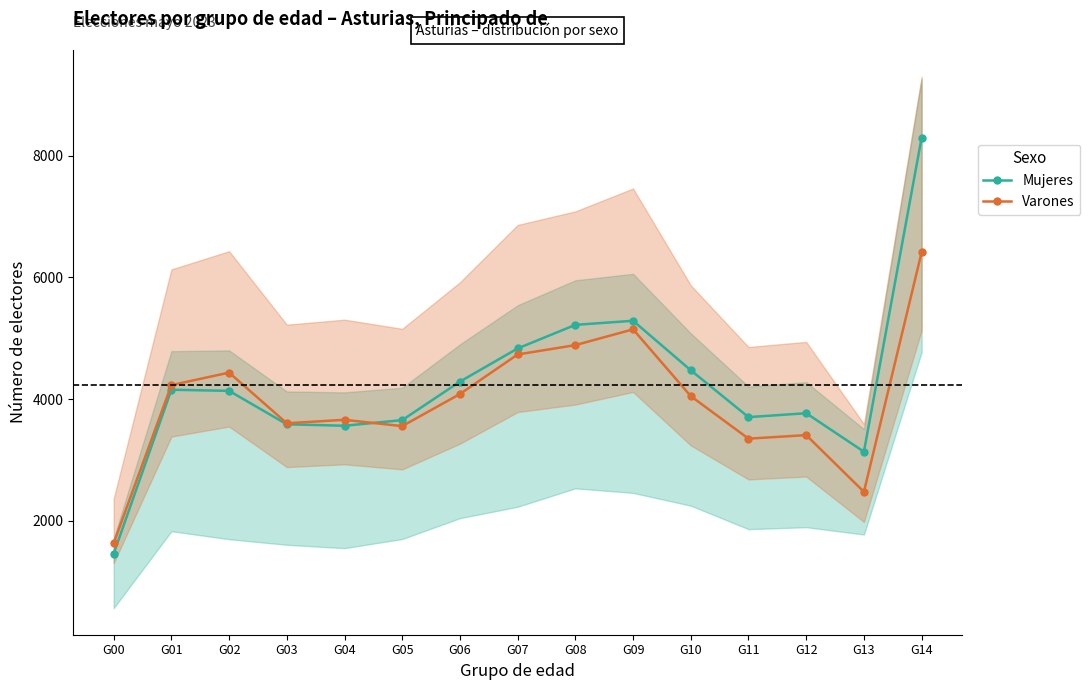

List the labels in order of Mujeres value, largest first.

G14, G09, G08, G07, G10, G06, G01, G02, G12, G11, G05, G03, G04, G13, G00